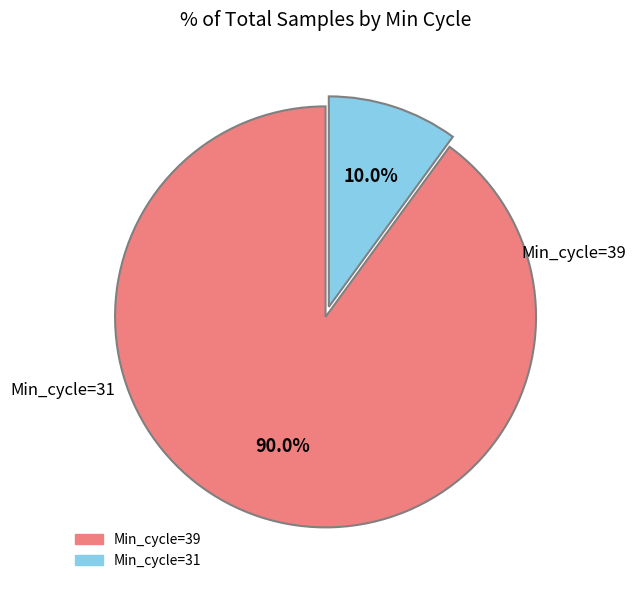

How many slices are in this pie chart?

2